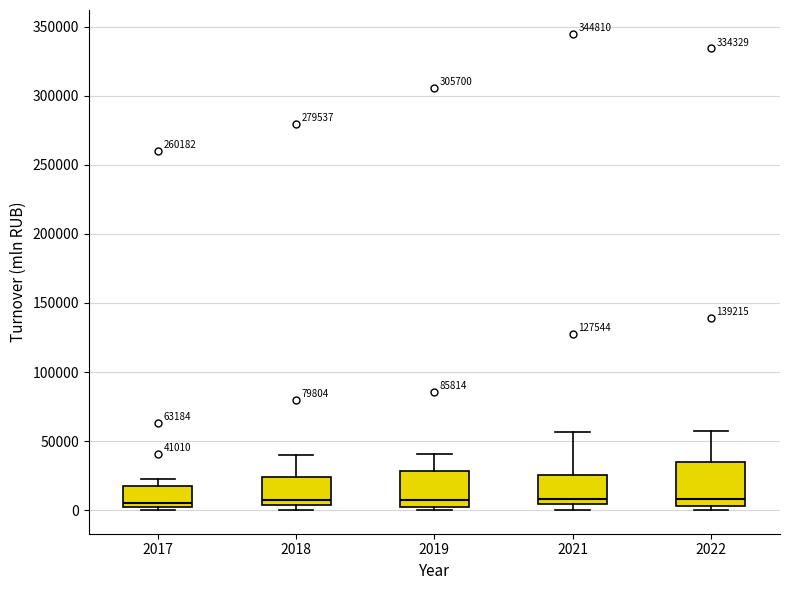

Comparing the boxes themselves (not the whiskers), which one is the tallest?

2022